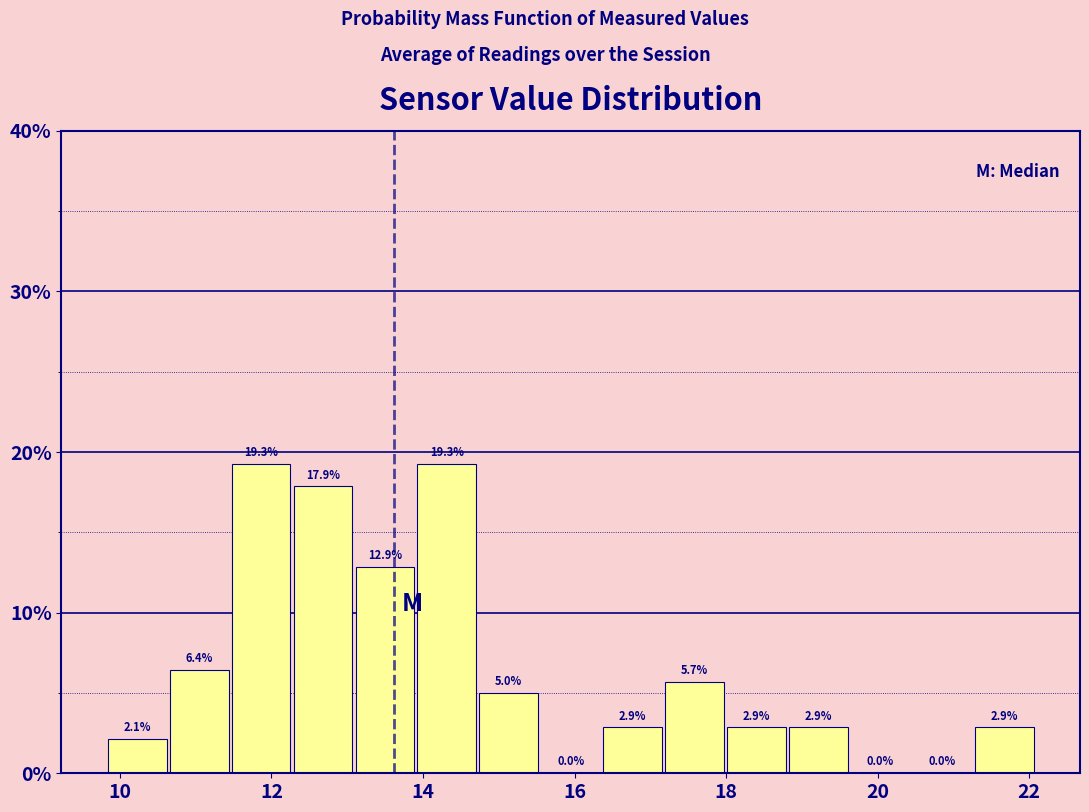

Reading left to right, transcribe this chart: for each bar, give the range it covers on the x-axis and its height. The bar edges are not printed on the chart, so give them approximately, as read against the axis.

9.8 to 10.6: 2.1
10.6 to 11.4: 6.4
11.4 to 12.2: 19.3
12.2 to 13.0: 17.9
13.0 to 14.0: 12.9
14.0 to 14.8: 19.3
14.8 to 15.6: 5.0
15.6 to 16.4: 0.0
16.4 to 17.2: 2.9
17.2 to 18.0: 5.7
18.0 to 18.8: 2.9
18.8 to 19.6: 2.9
19.6 to 20.4: 0.0
20.4 to 21.2: 0.0
21.2 to 22.0: 2.9